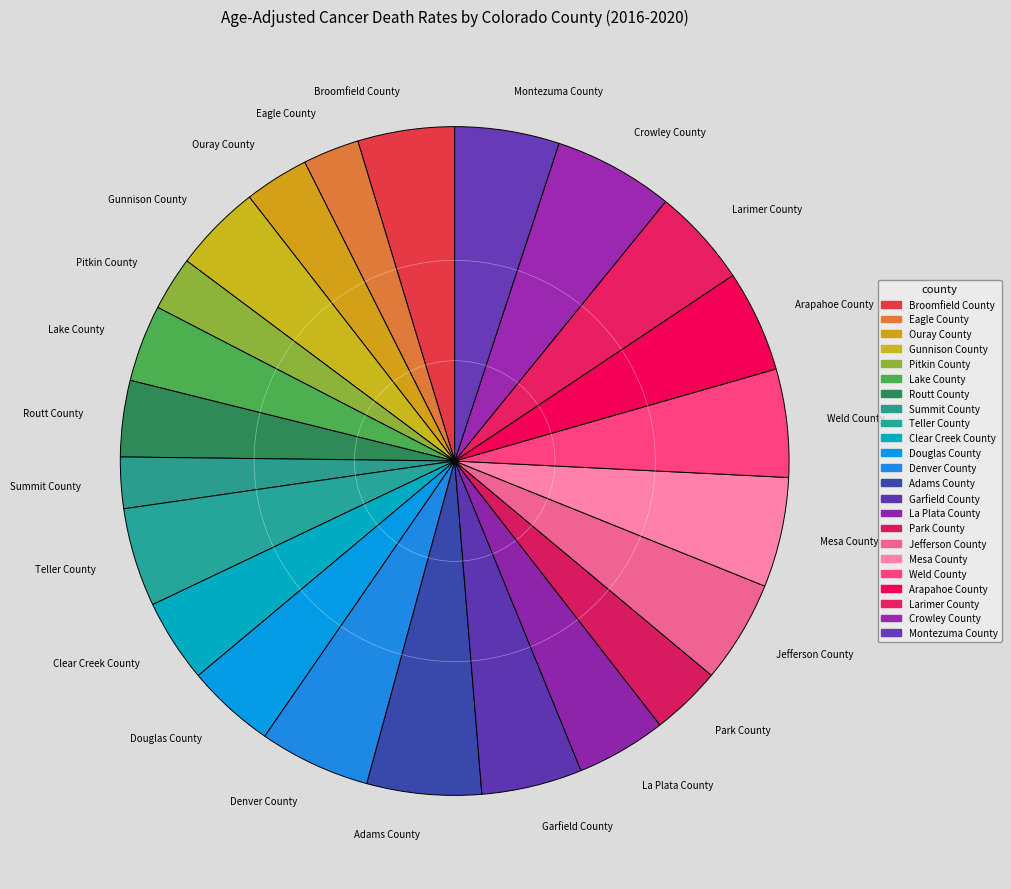

Does Summit County represent more than half of the total?

No